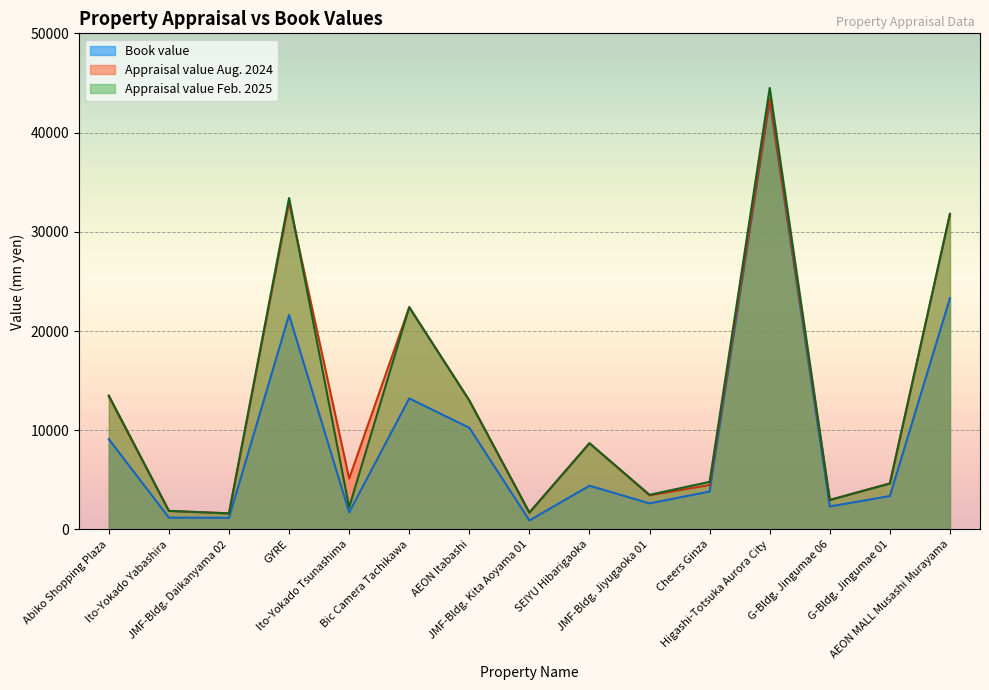

Which series has the largest total across all categories?

Appraisal value Aug. 2024